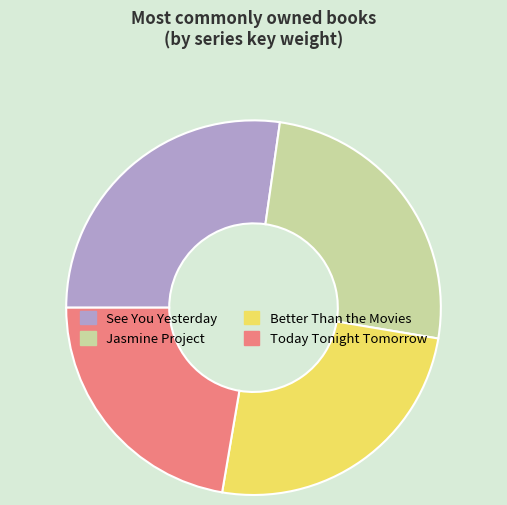

Count the number of slices in the pie.

4